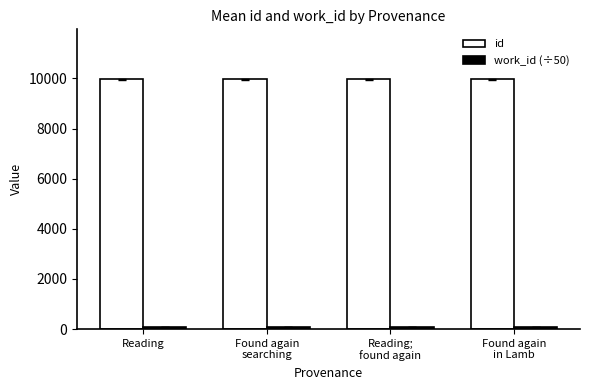

What is the difference between the id values at Reading;
found again and Found again
searching?

5.0